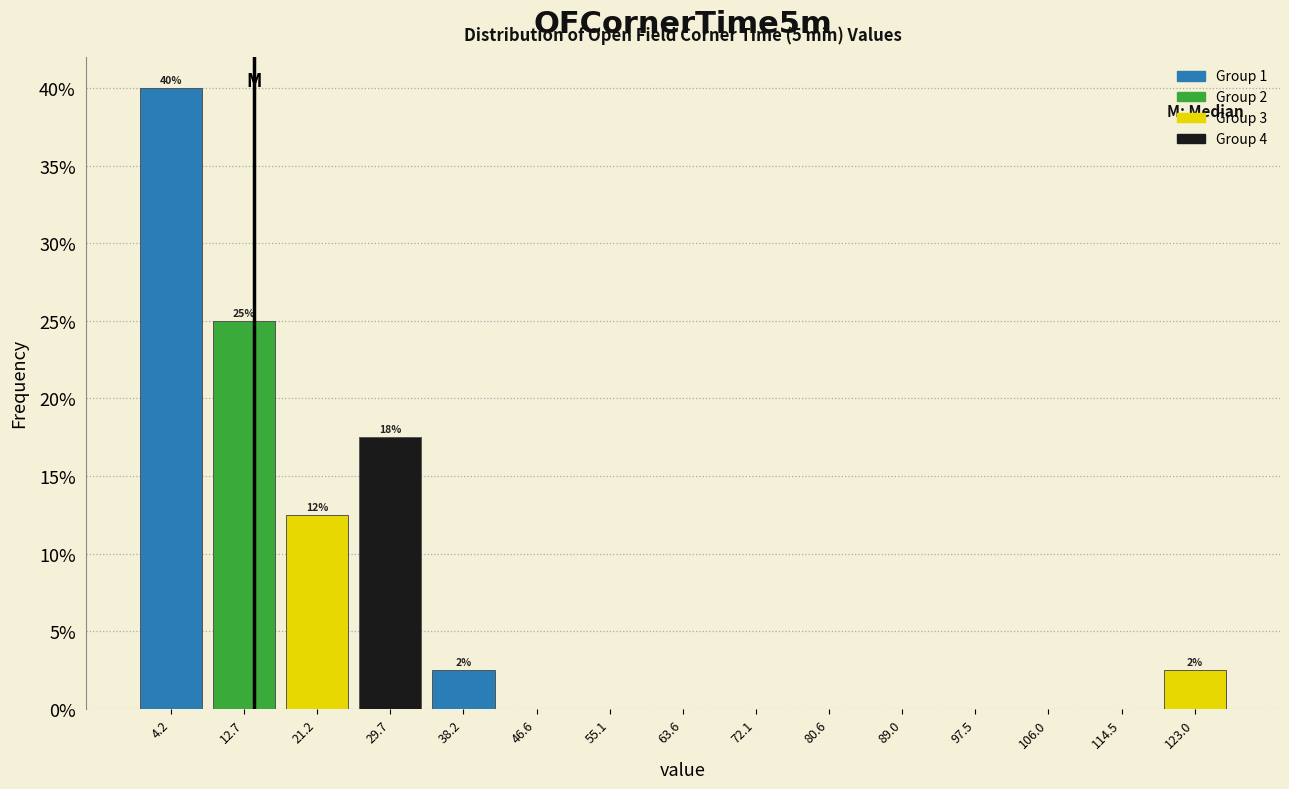

Which range on the x-axis has the tallest bar?

0 to 8